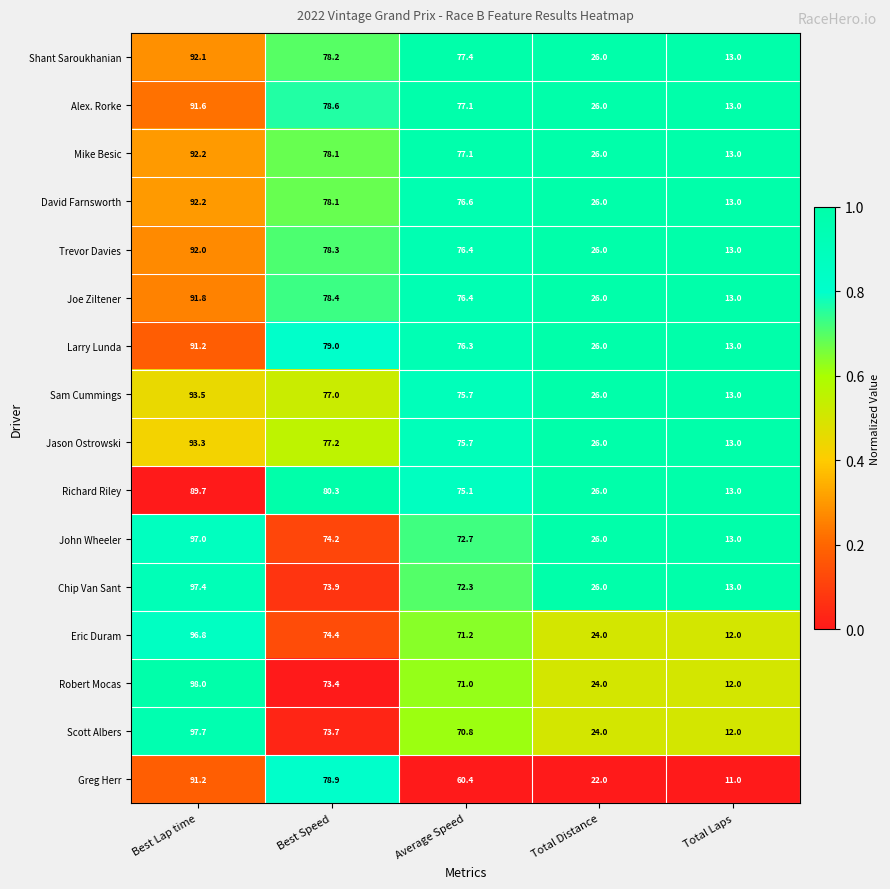

Between Best Lap time and Total Distance, which series saw the biggest shift?

Robert Mocas